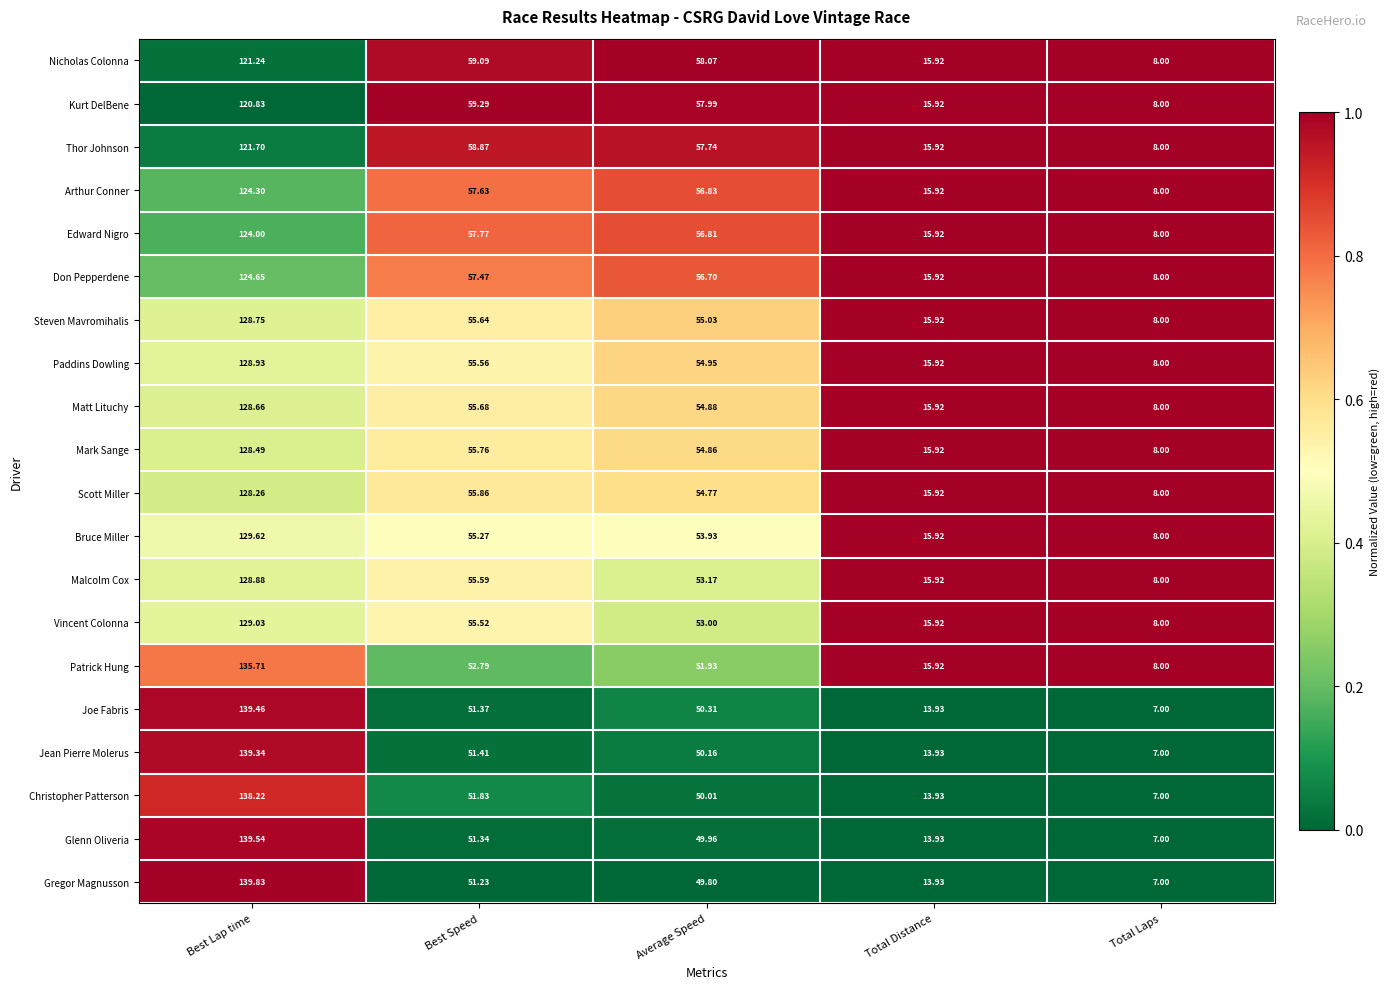

Which category has the highest value in the Arthur Conner series?

Best Lap time